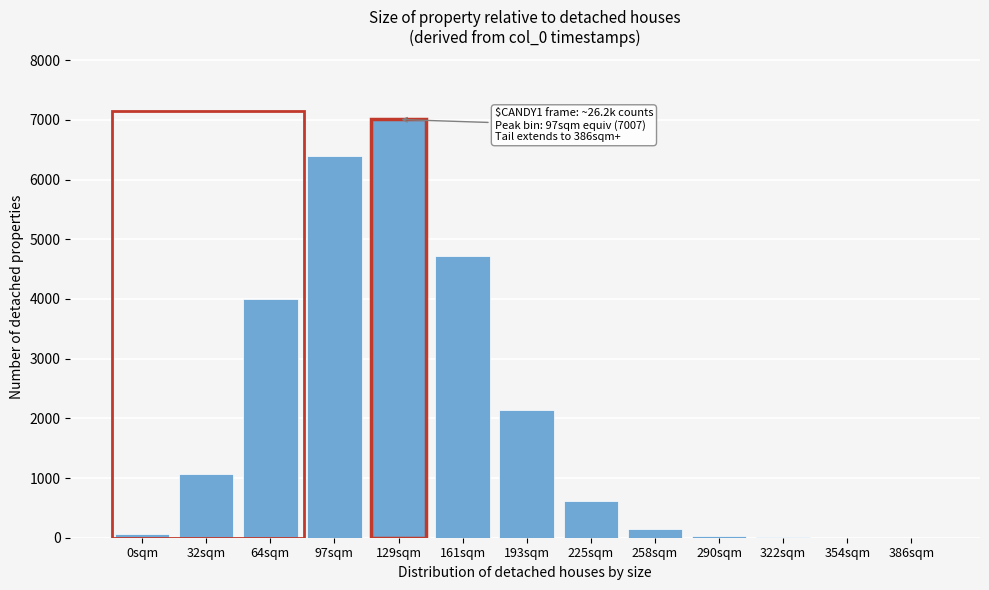

True or false: the data shows 1 at 386sqm.

True